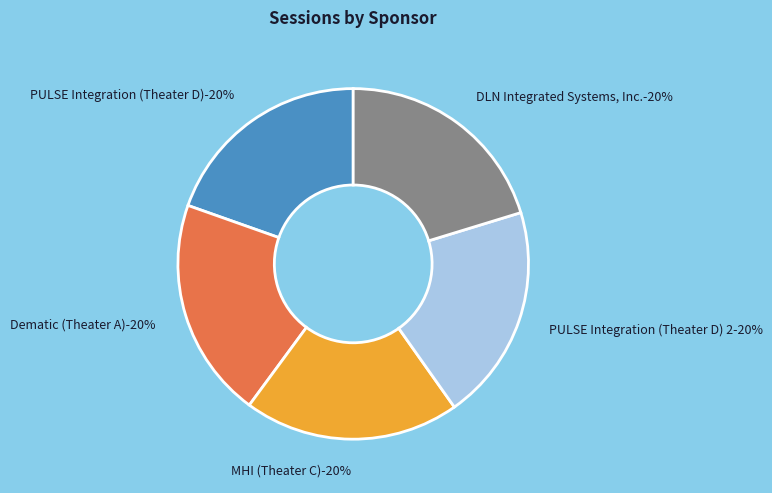

How much of the chart is everything except DLN Integrated
Systems, Inc.?

79.7%